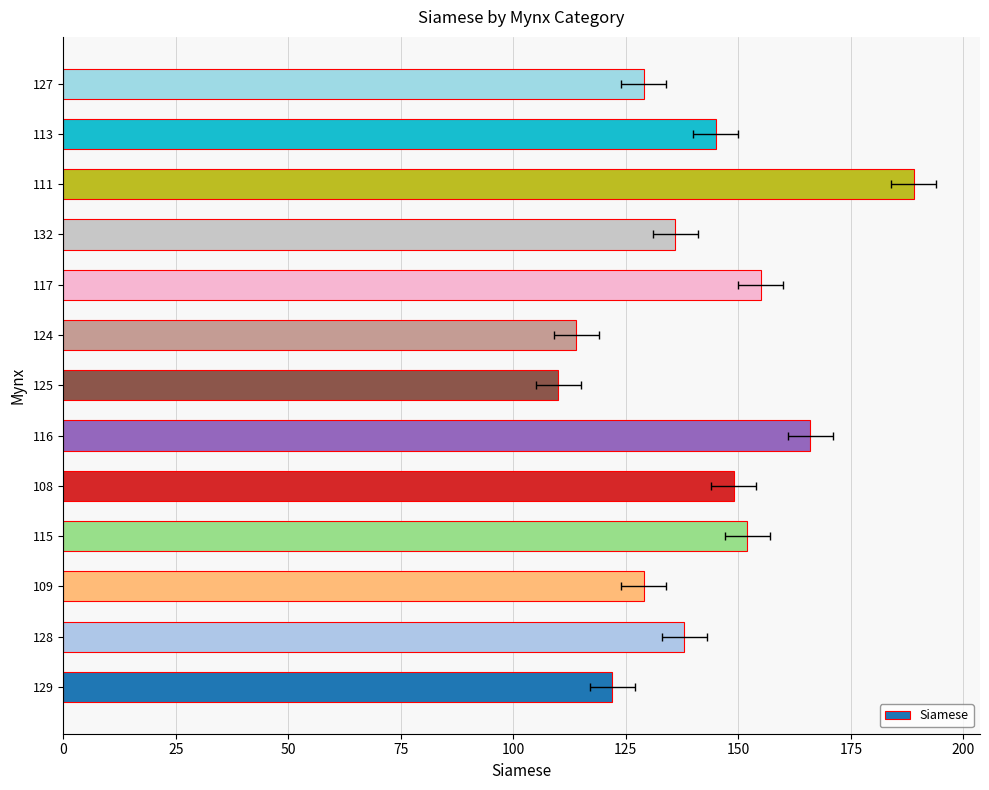

What is the sum of all values?

1834